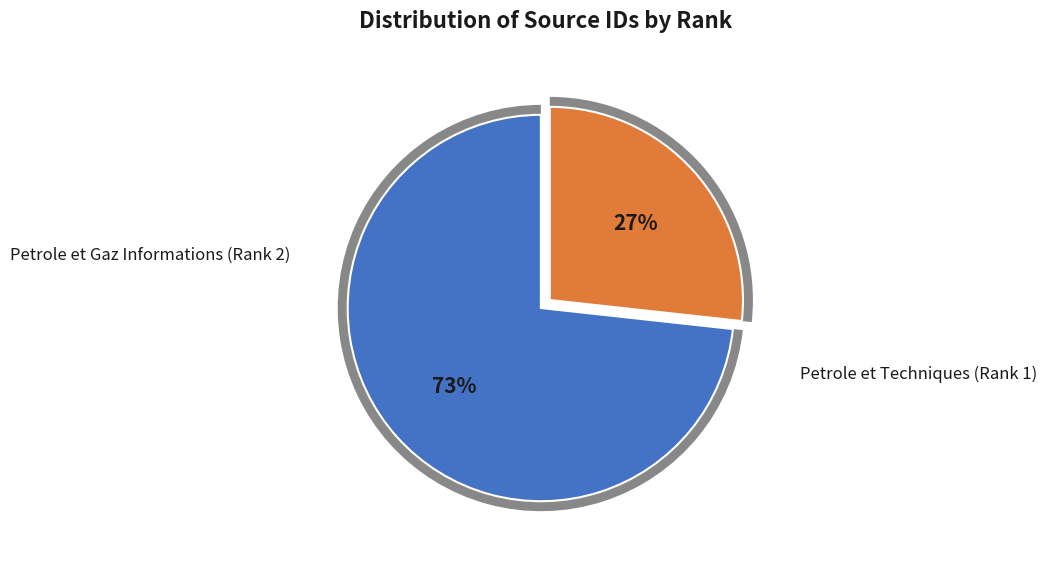

Which slice is the largest?

Petrole et Gaz Informations (Rank 2)